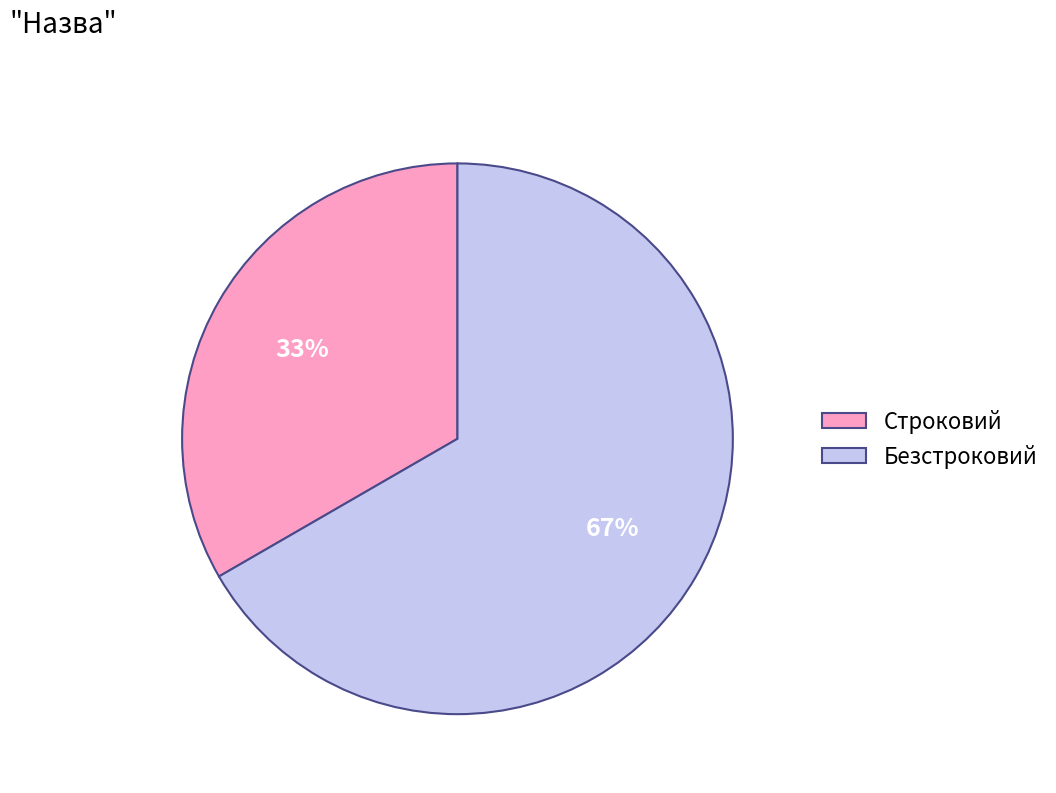

Which category accounts for the majority?

Безстроковий